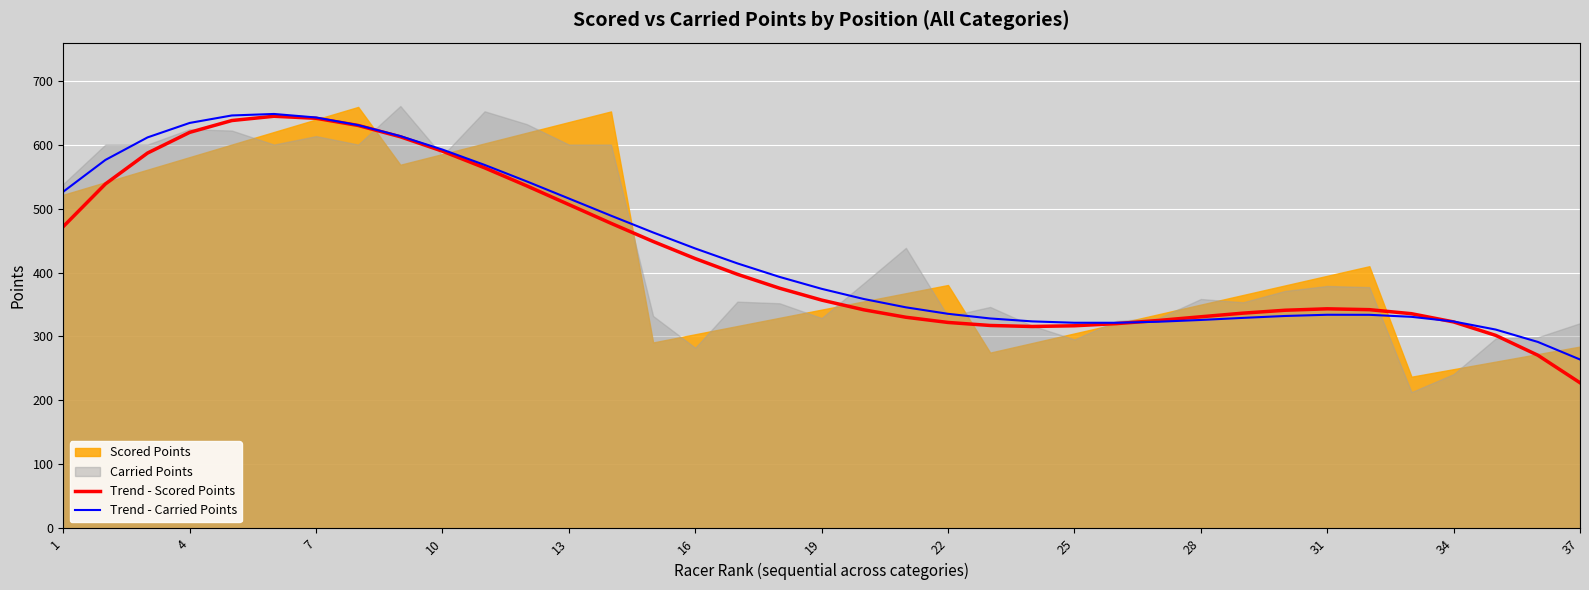

Which category has the lowest value in the Trend - Scored Points series?

37